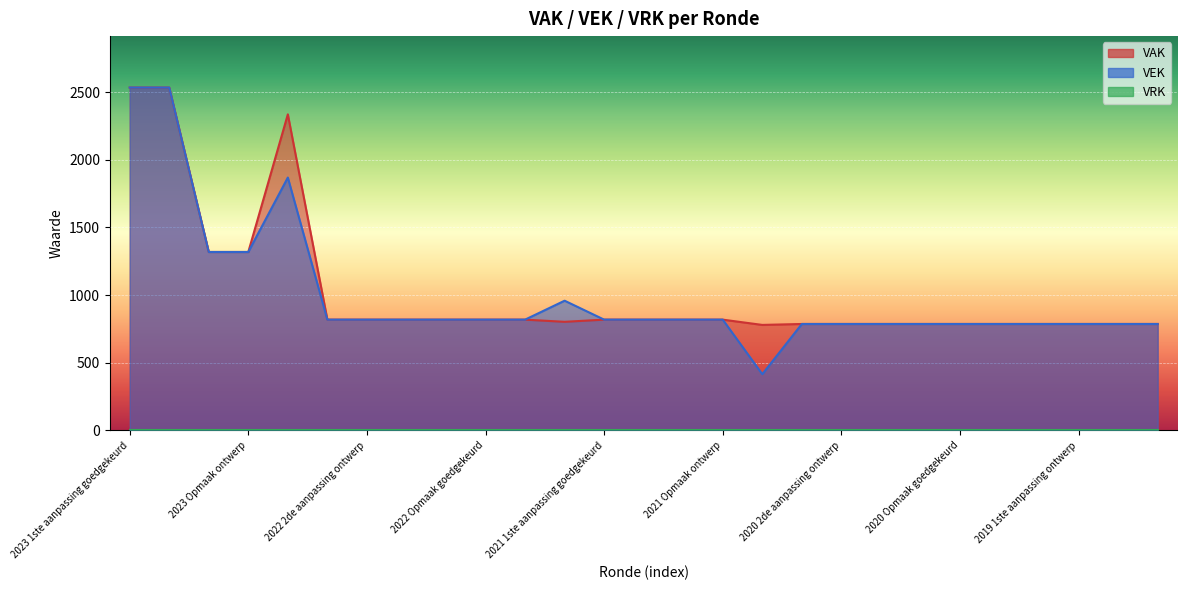

How many values in the VAK series exceed 819?

5